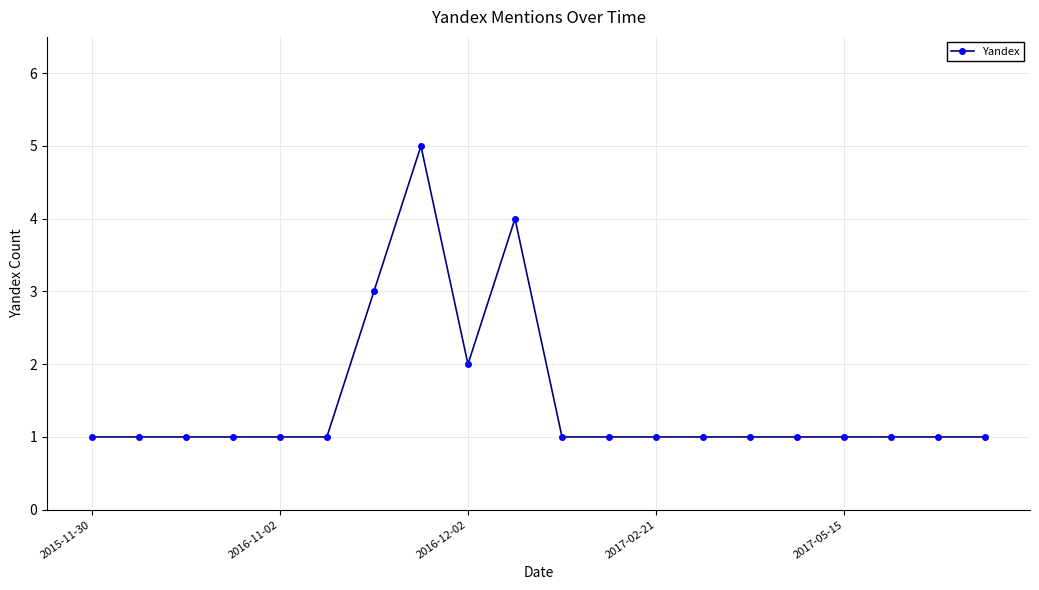

True or false: there are more than 1 points higher than both neighbors.

True